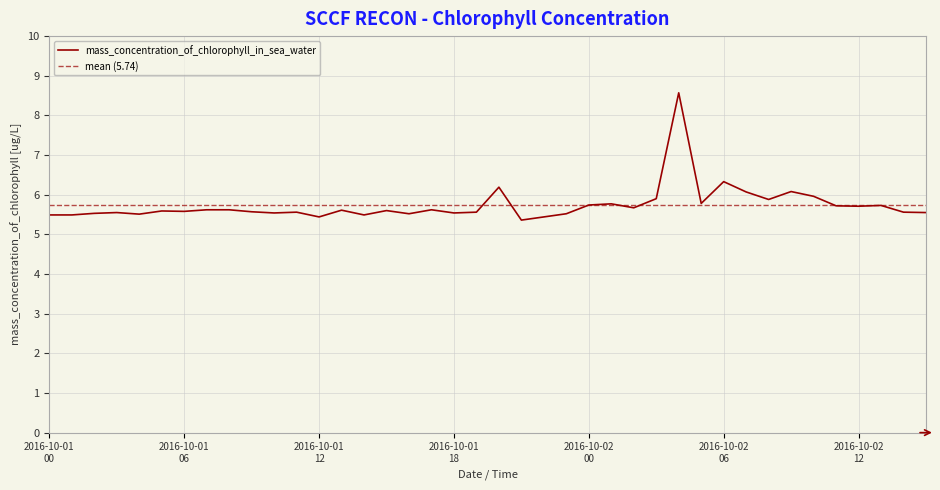

What is the maximum value for mass_concentration_of_chlorophyll_in_sea_water?

8.6